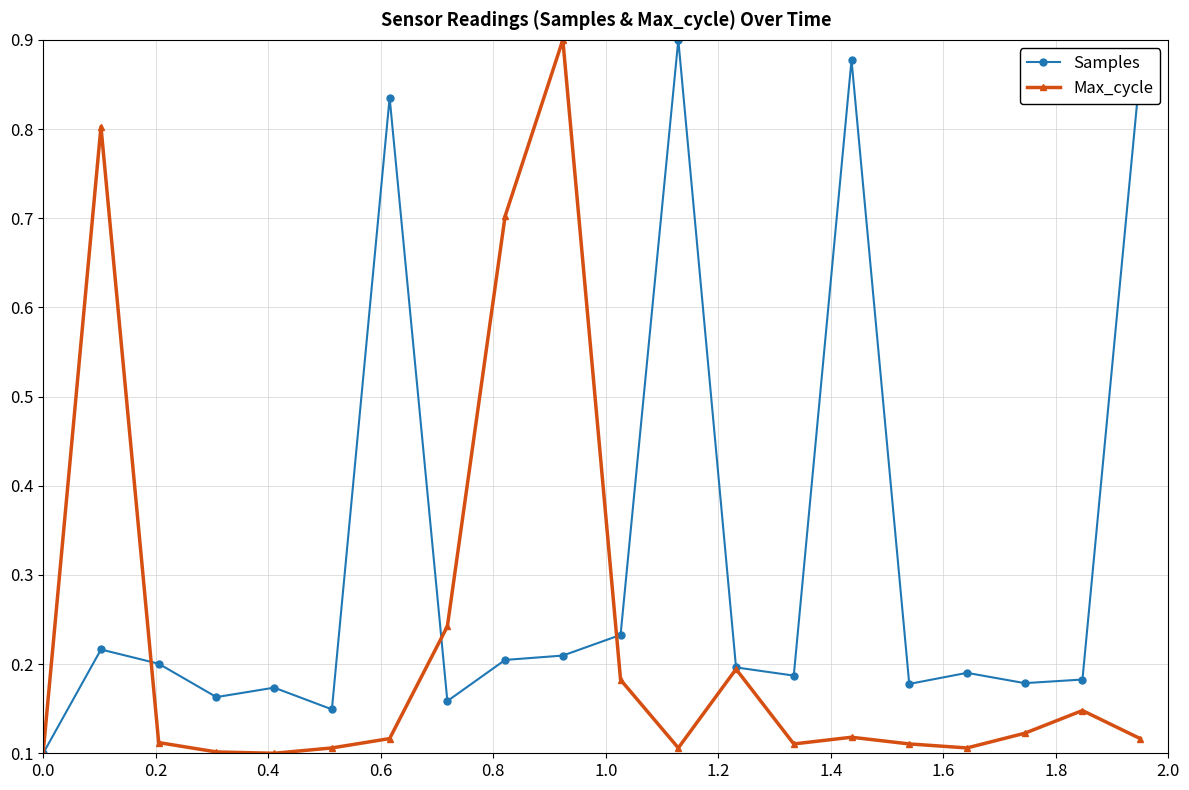

How many lines are shown in the chart?

2